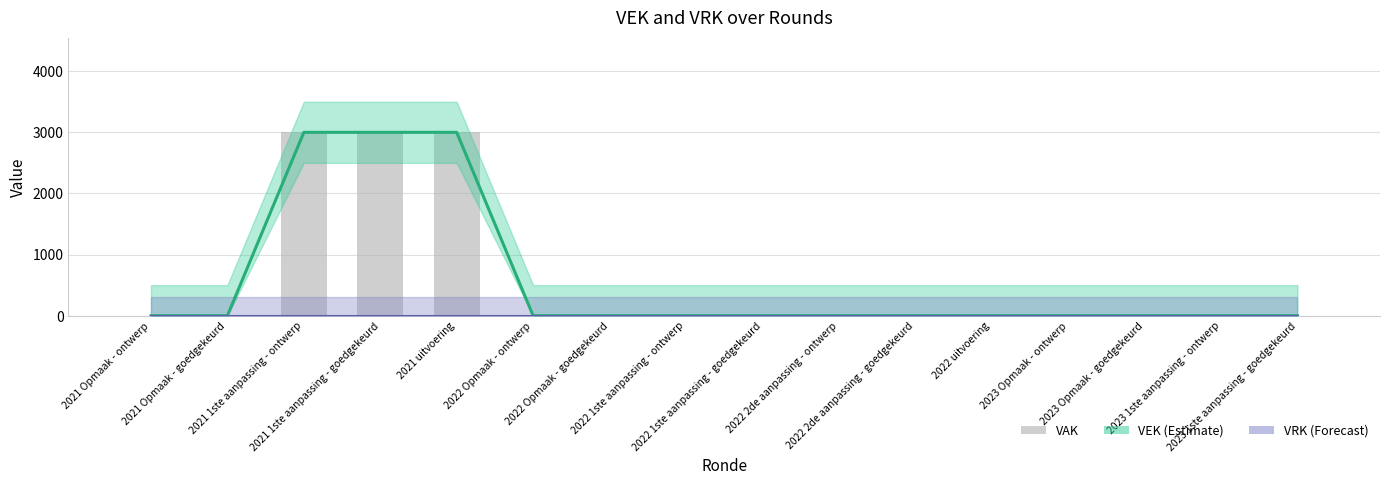

Between 2022 1ste aanpassing - ontwerp and 2022 2de aanpassing - ontwerp, which series saw the biggest shift?

VEK